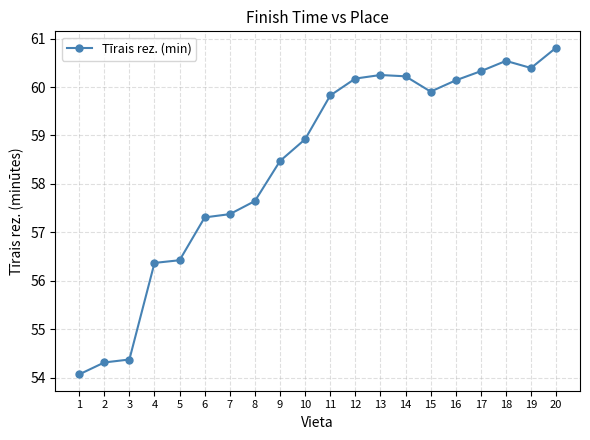

True or false: there are more than 0 points higher than both neighbors.

True